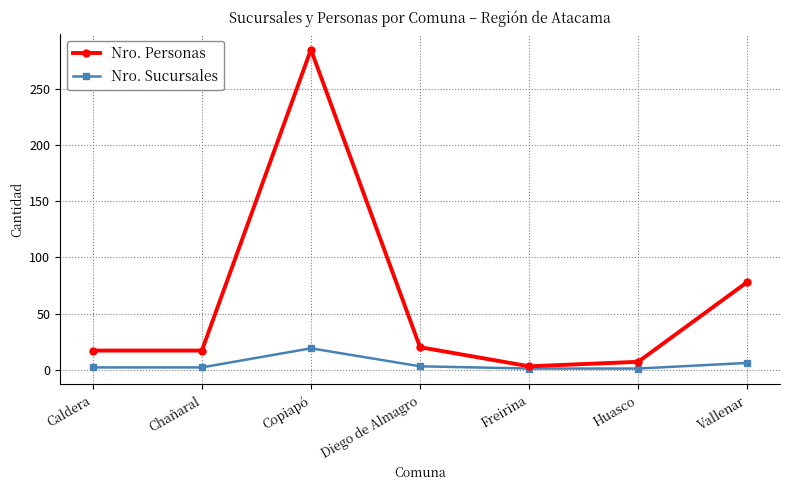

What is the label of the 1st point from the right?

Vallenar